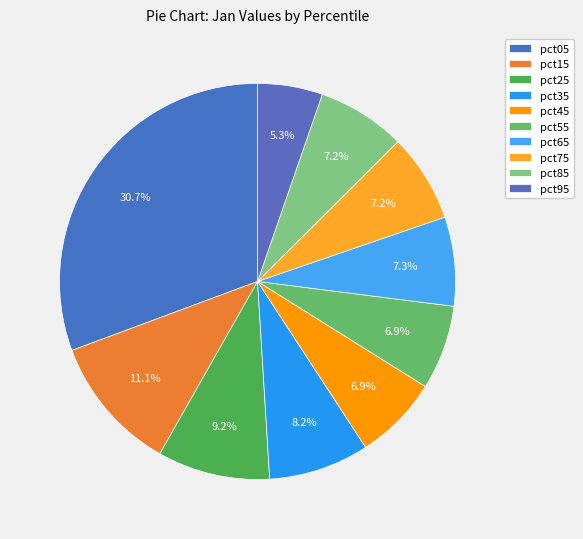

How many slices are in this pie chart?

10